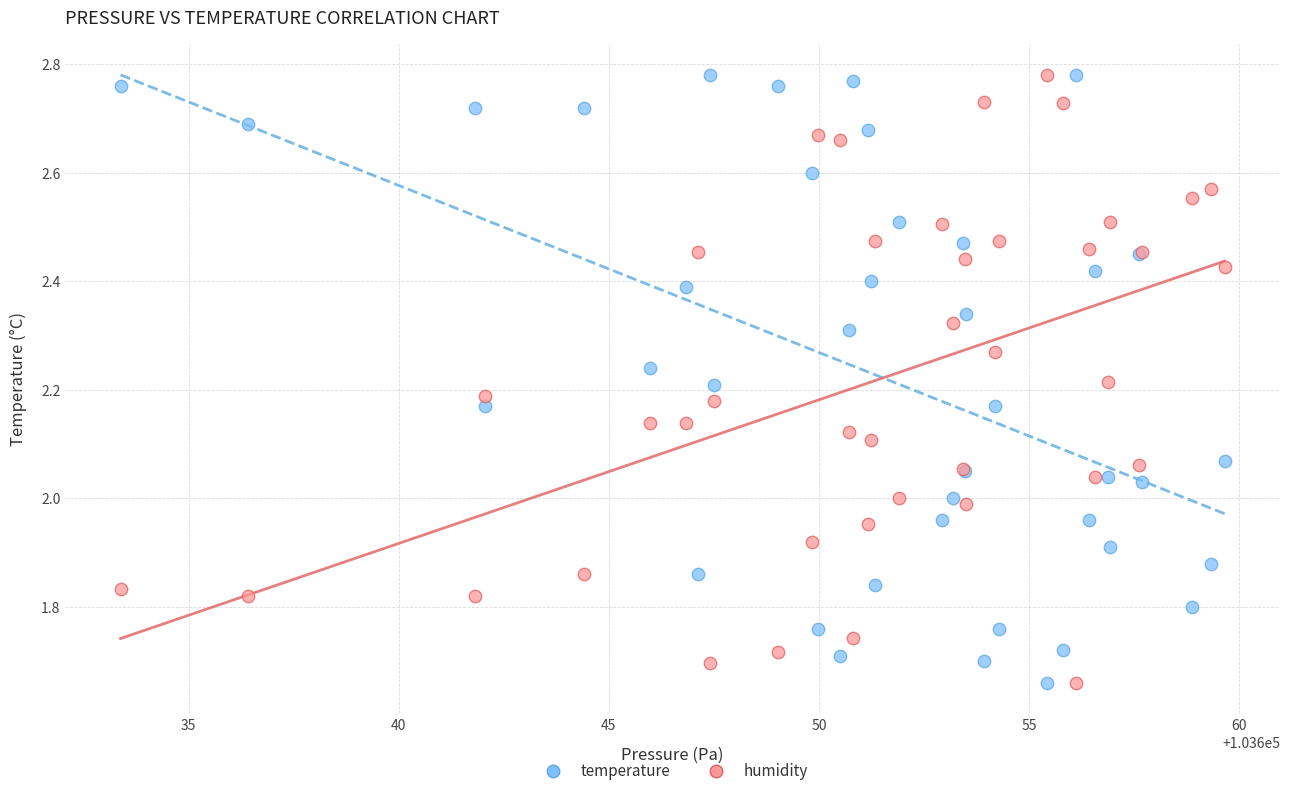

What is the X range (max minus min) for the scatter plot?

26.3